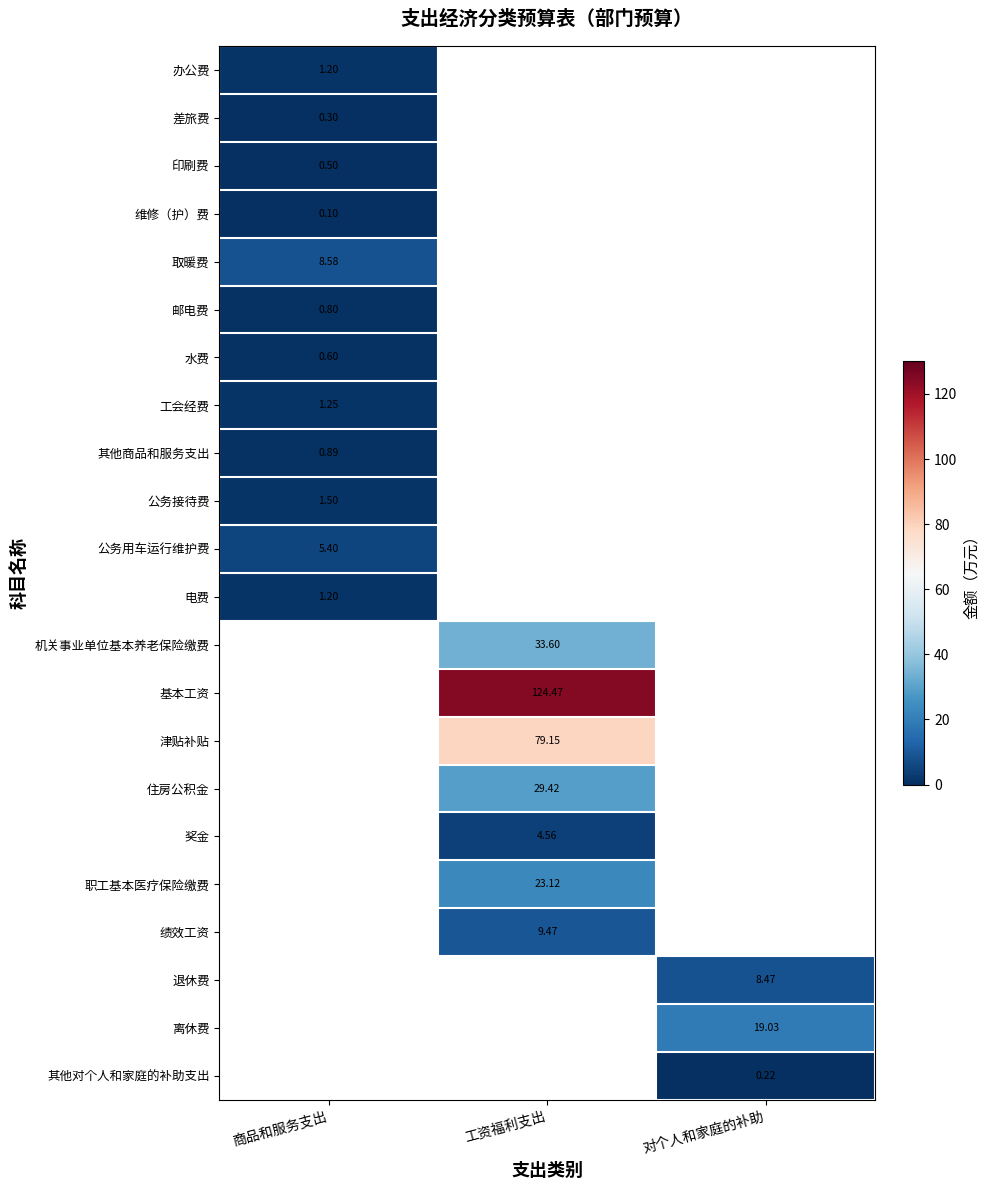

Read the 维修（护）费 value at 商品和服务支出.

0.1